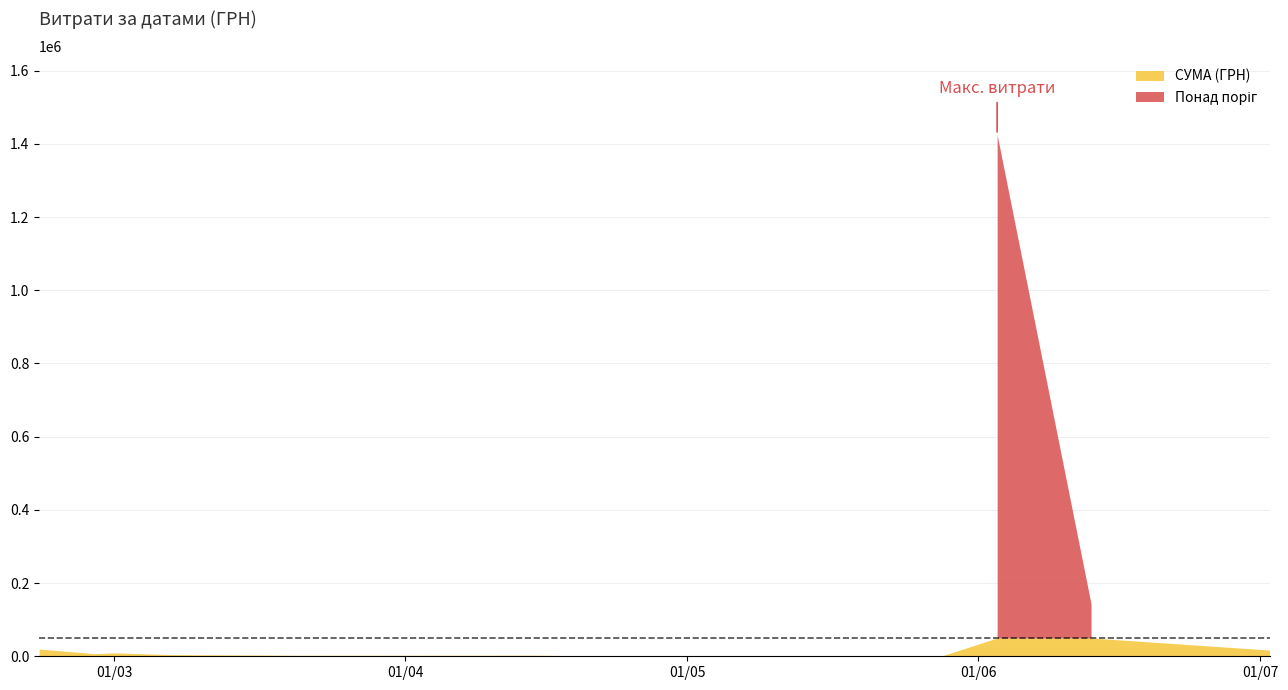

What is the minimum value shown in the chart?

135.5